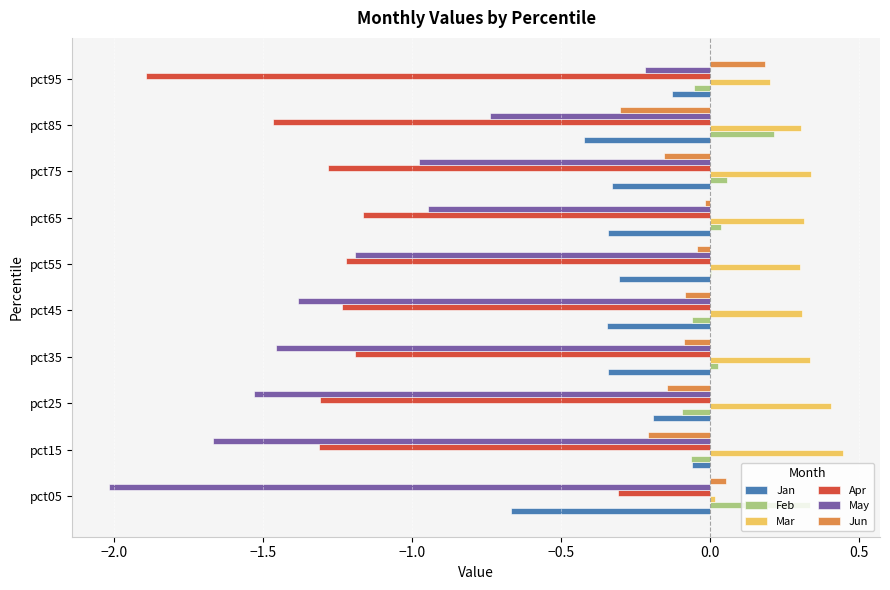

At which label is Apr closest to -1?

pct65